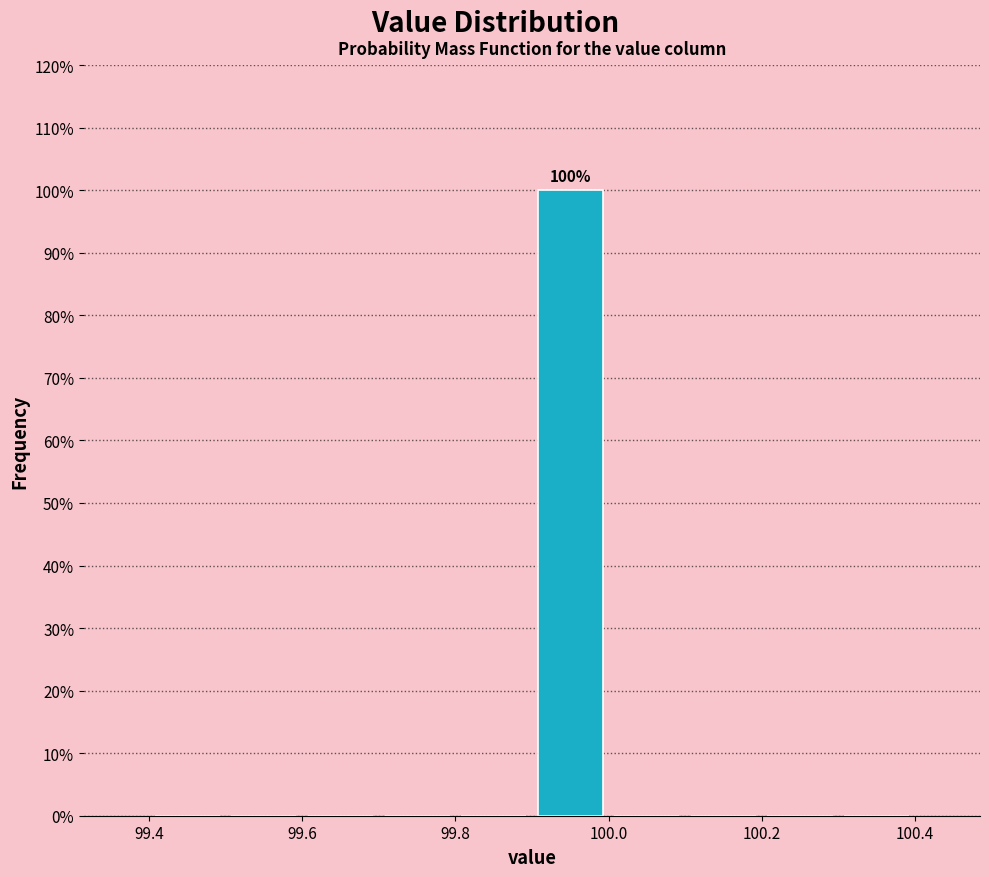

Over which range of the x-axis is the bar tallest?

99.9 to 100.0